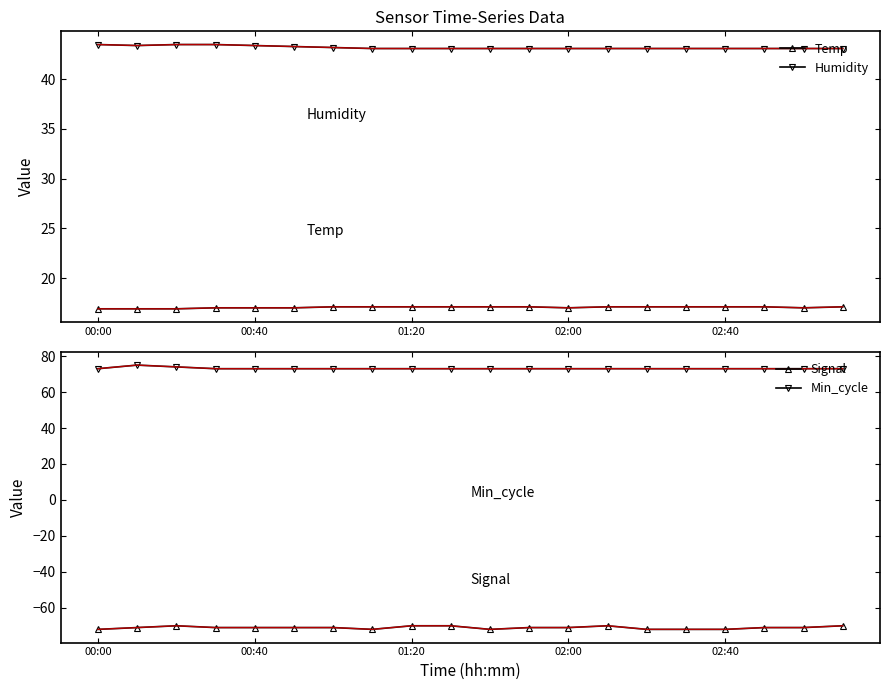

Is it true that Signal equals -100.9 at 02:40?

False